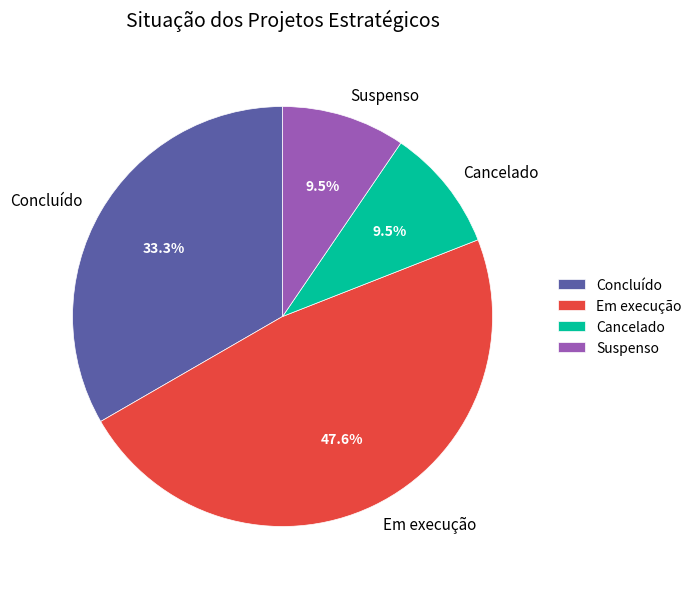

Which category has the biggest portion of the pie?

Em execução